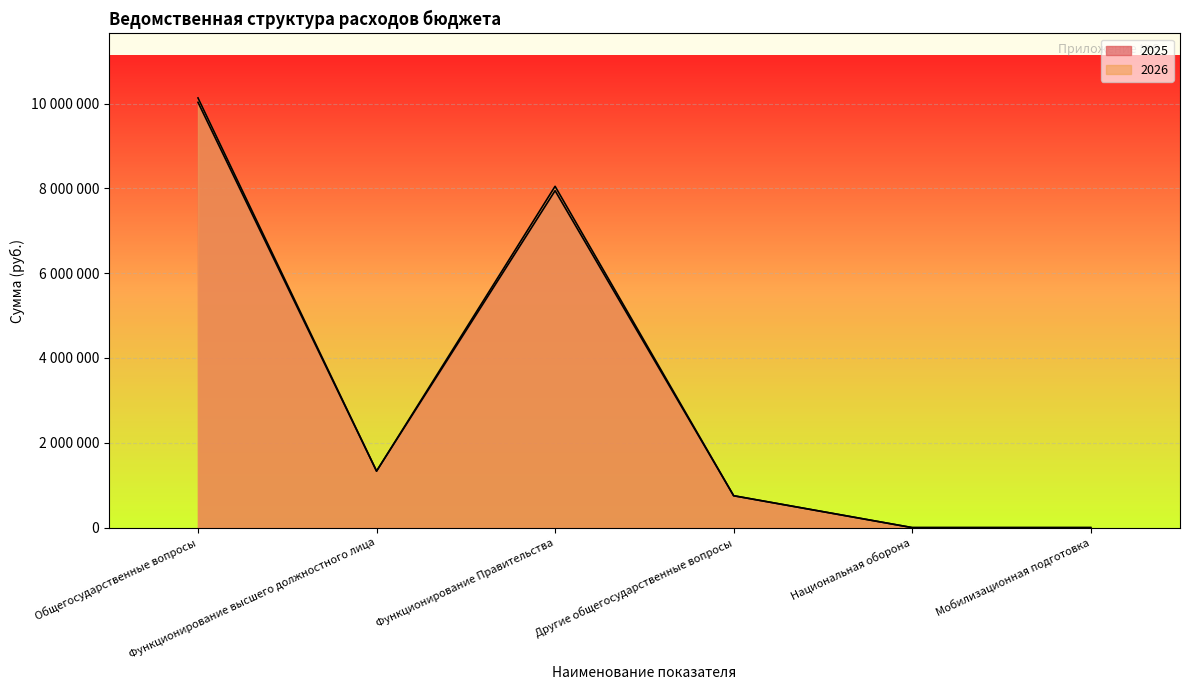

At Общегосударственные вопросы, list the series in order from largest to smallest.

2026, 2025